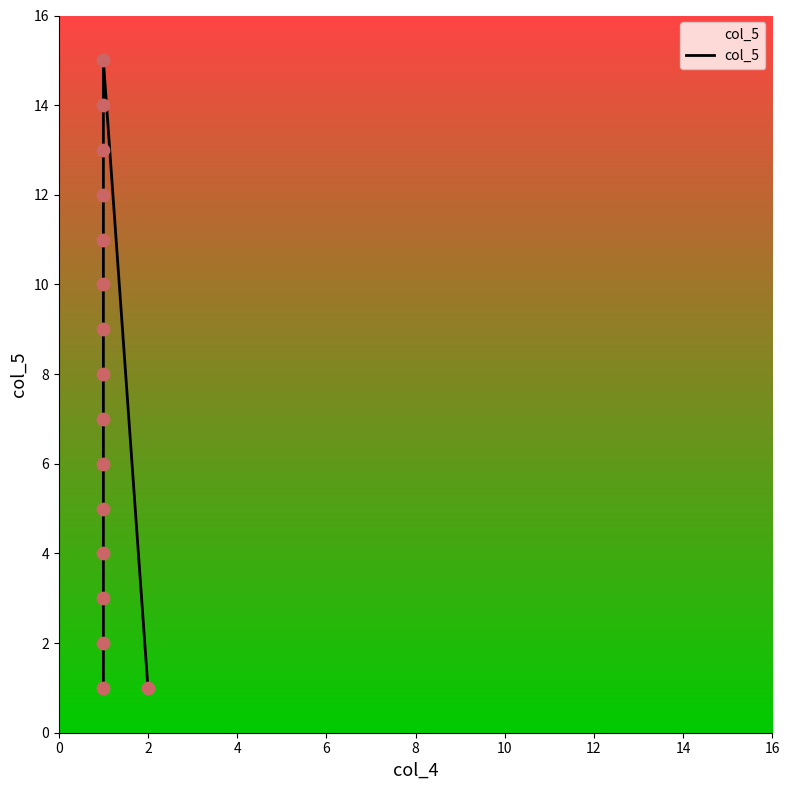

What is the ratio of the value at 12 to the value at 10?

1.2